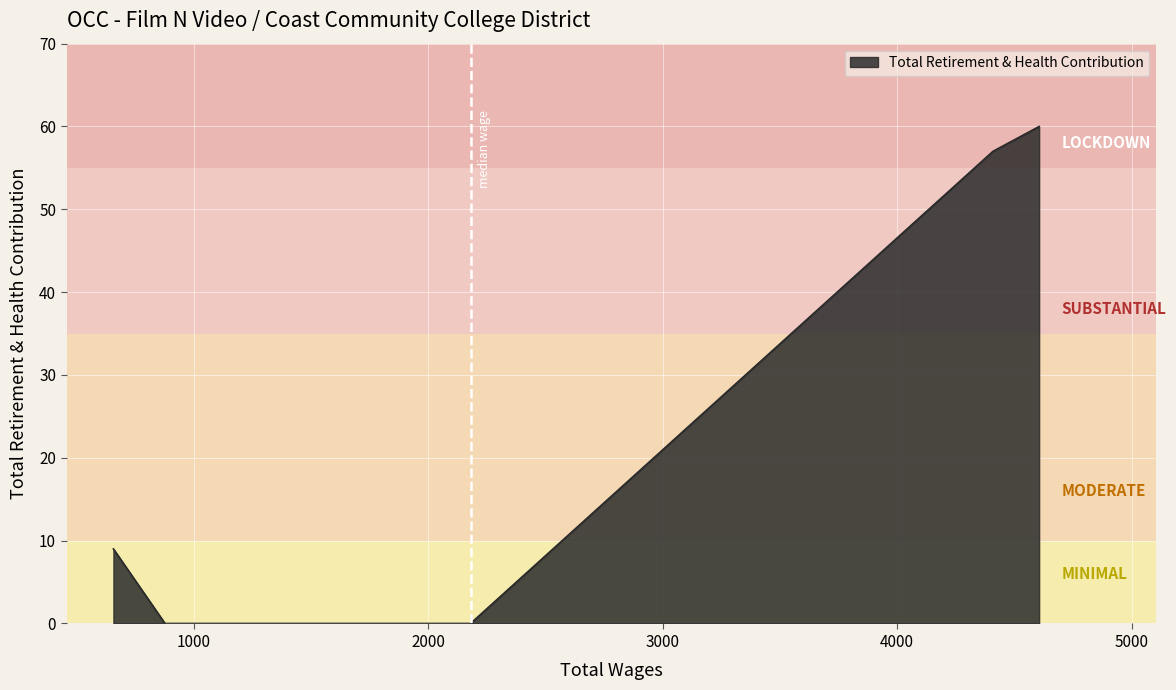

True or false: the data has more than 2 interior local peaks.

False